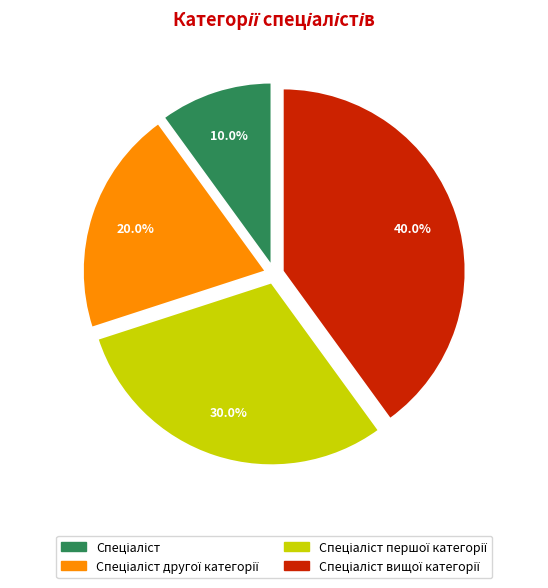

Is there any slice that represents more than half of the pie?

No